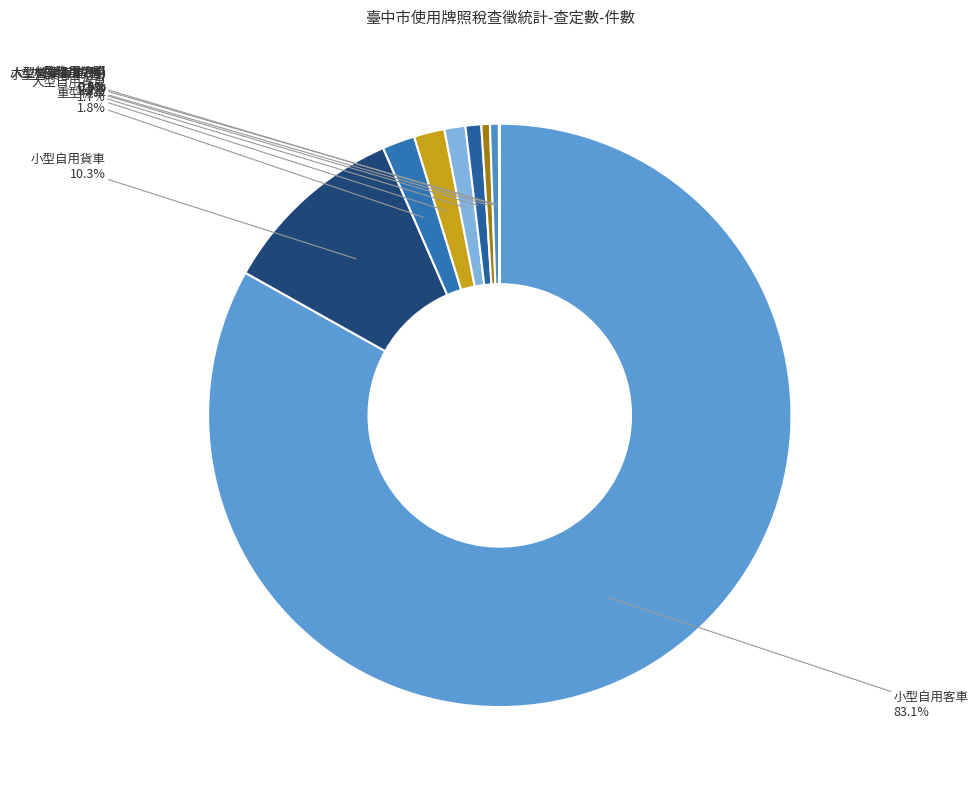

Which slice is the largest?

小型自用客車